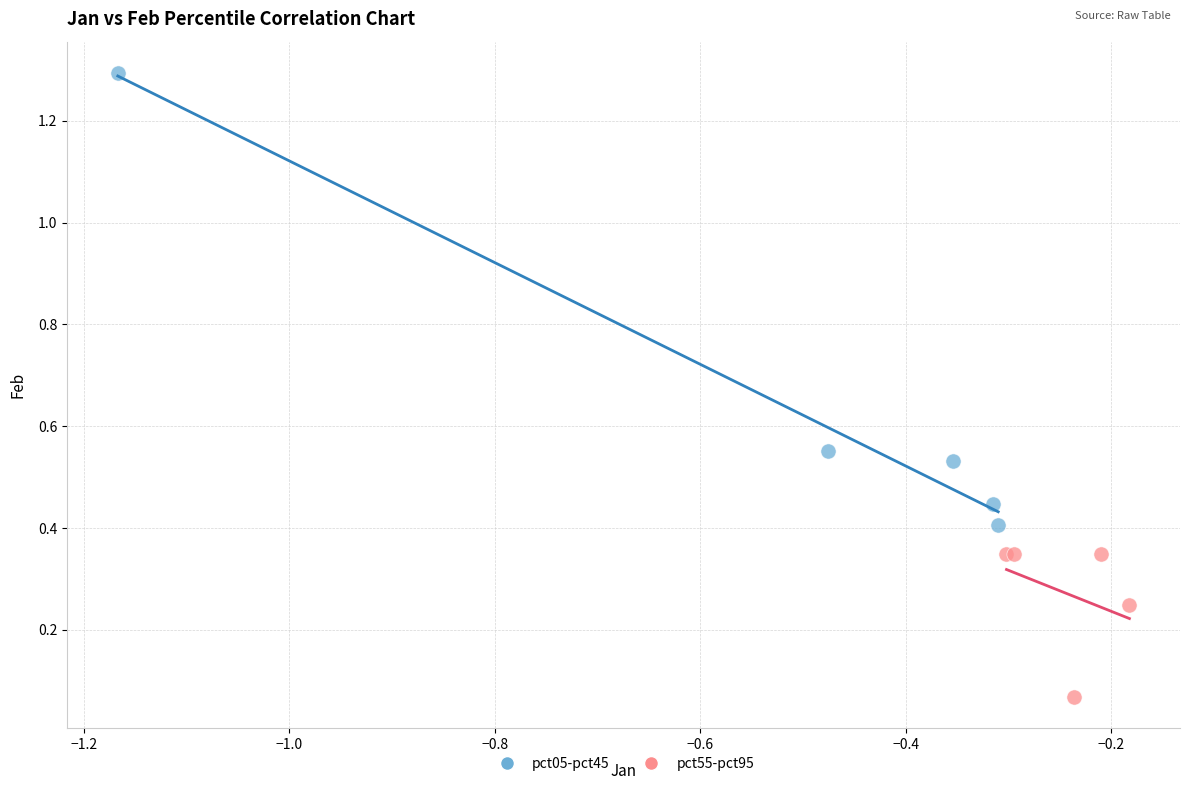

Which series has the widest spread of Y values?

pct05-pct45